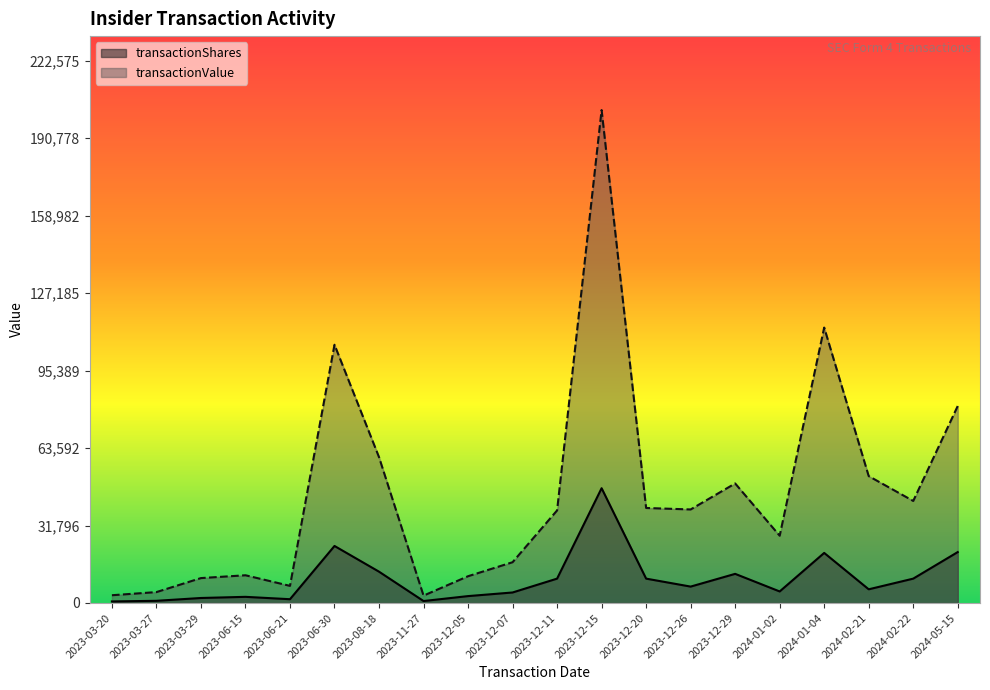

Does the chart display data point markers on the line(s)?

No